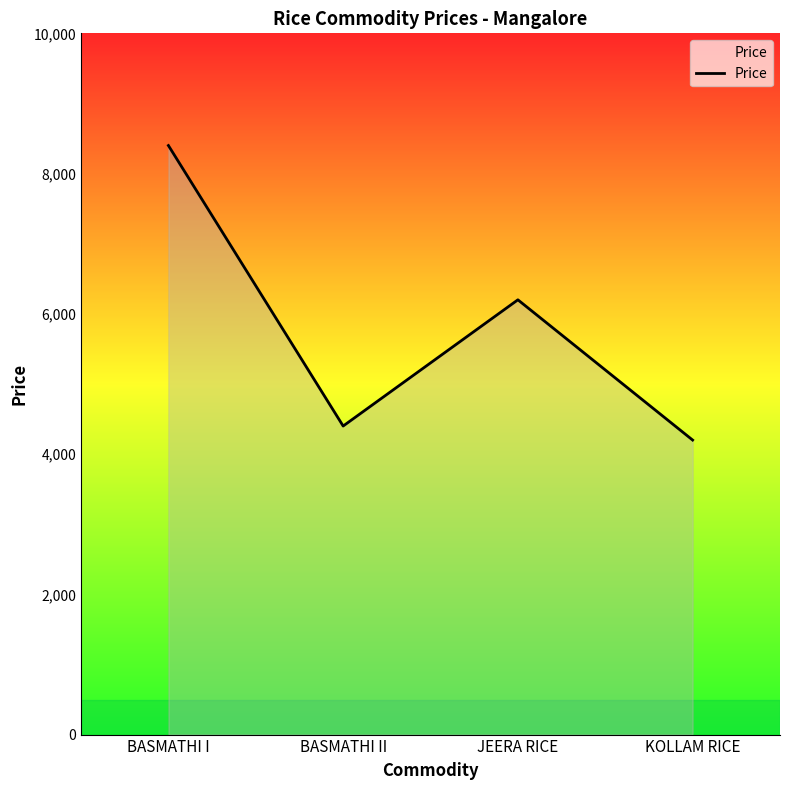

What is the average value?

5800